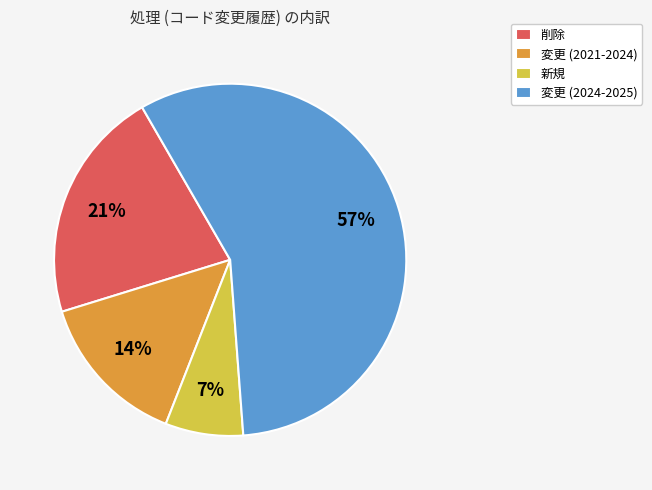

To the nearest percent, what is the combined percentage of 変更 (2021-2024) and 新規?

21%